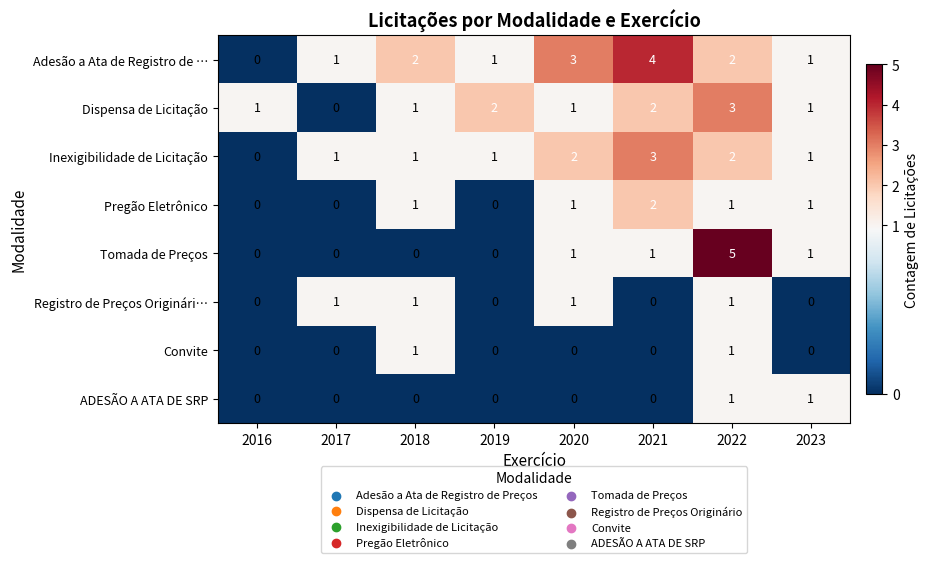

The value of ADESÃO A ATA DE SRP at 2021 is 0. True or false?

True